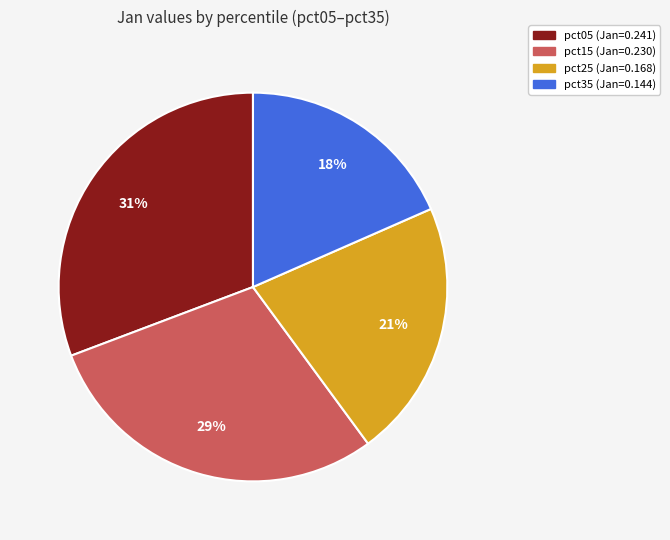

Is there any slice that represents more than half of the pie?

No